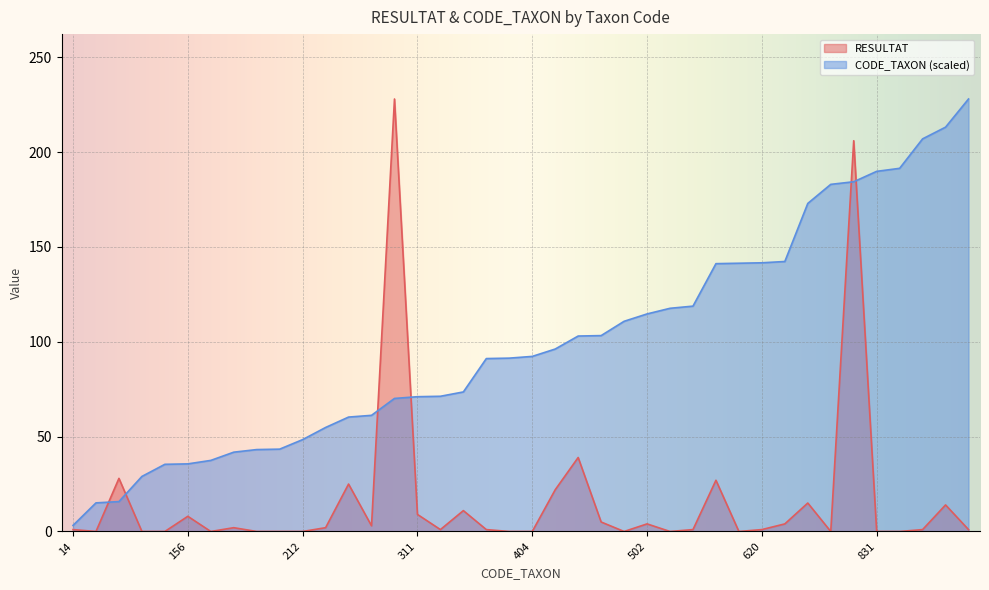

How many times do RESULTAT and CODE_TAXON cross each other?

6